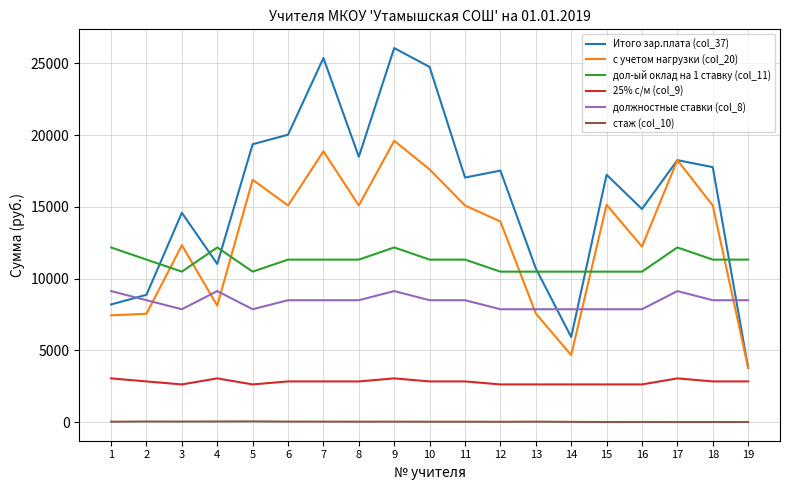

Where does the 25% с/м (col_9) series first go above 2829?

1